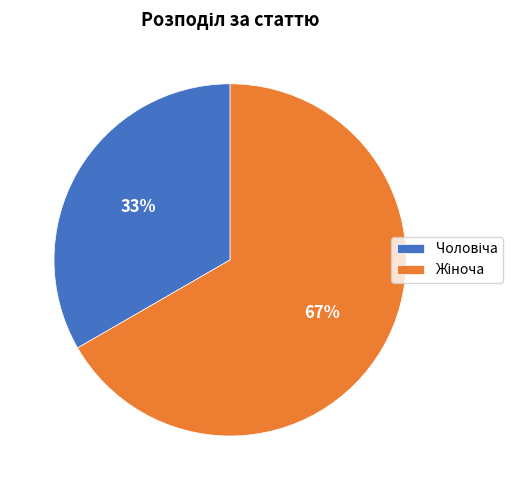

To the nearest percent, what is the average slice percentage?

50%